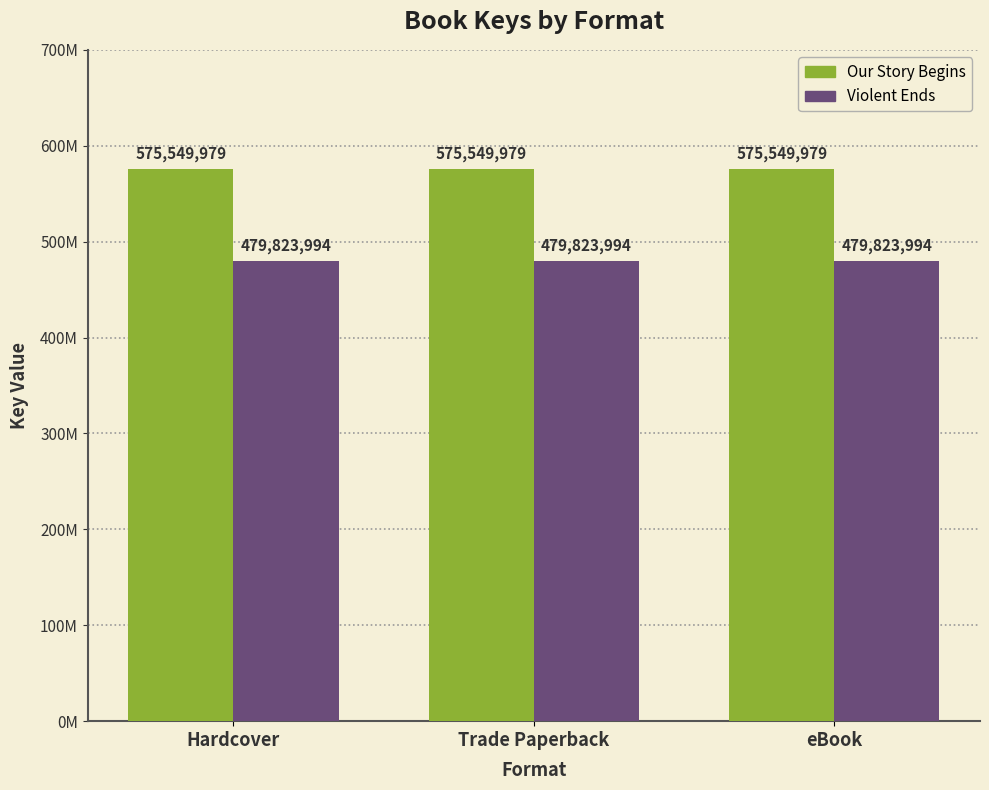

Rank the series by their average value, from lowest to highest.

Violent Ends, Our Story Begins